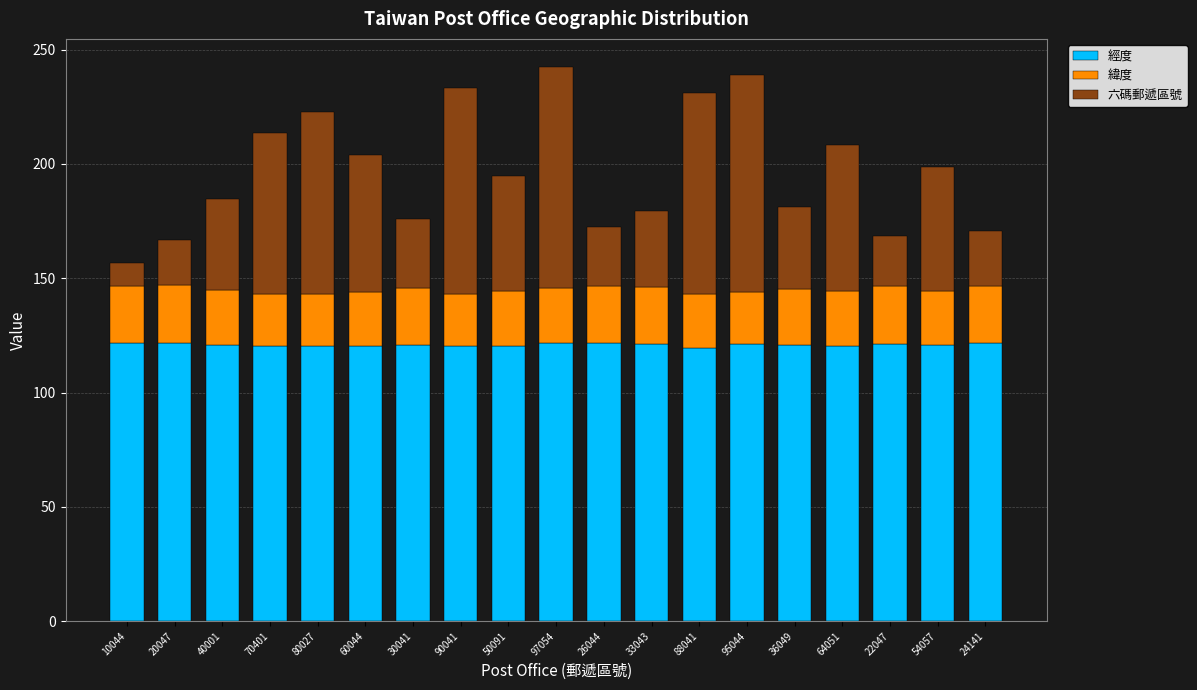

What is the total value across all series at 95044?

238.9